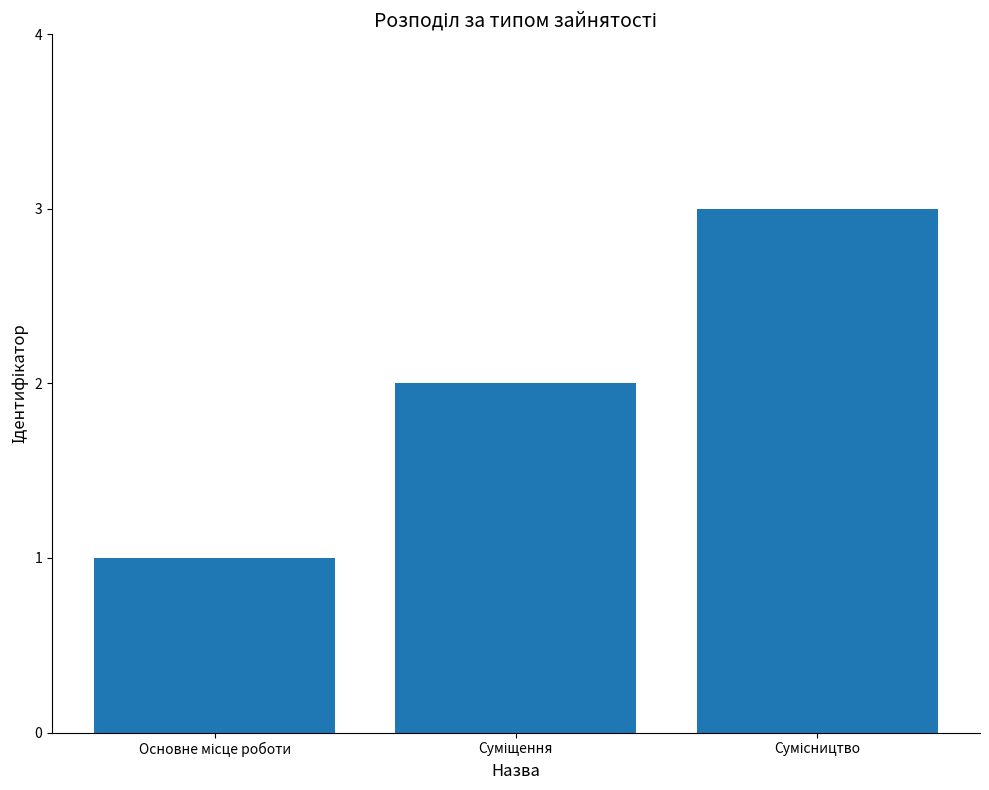

What is the average value?

2